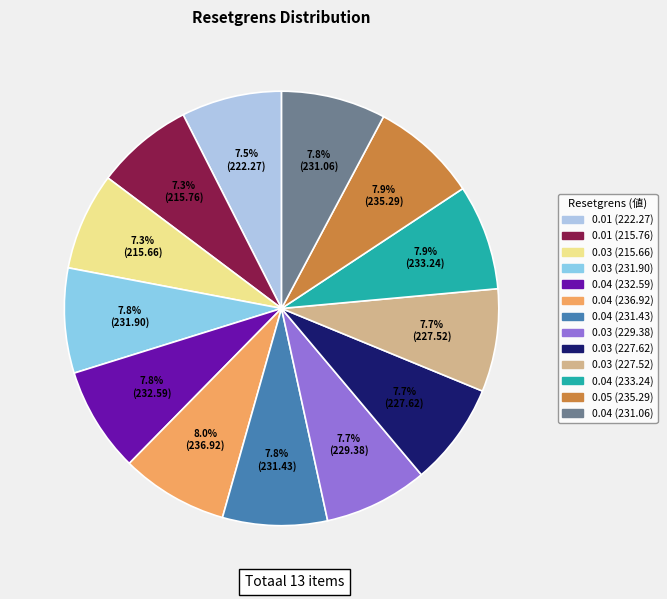

Is there any slice that represents more than half of the pie?

No